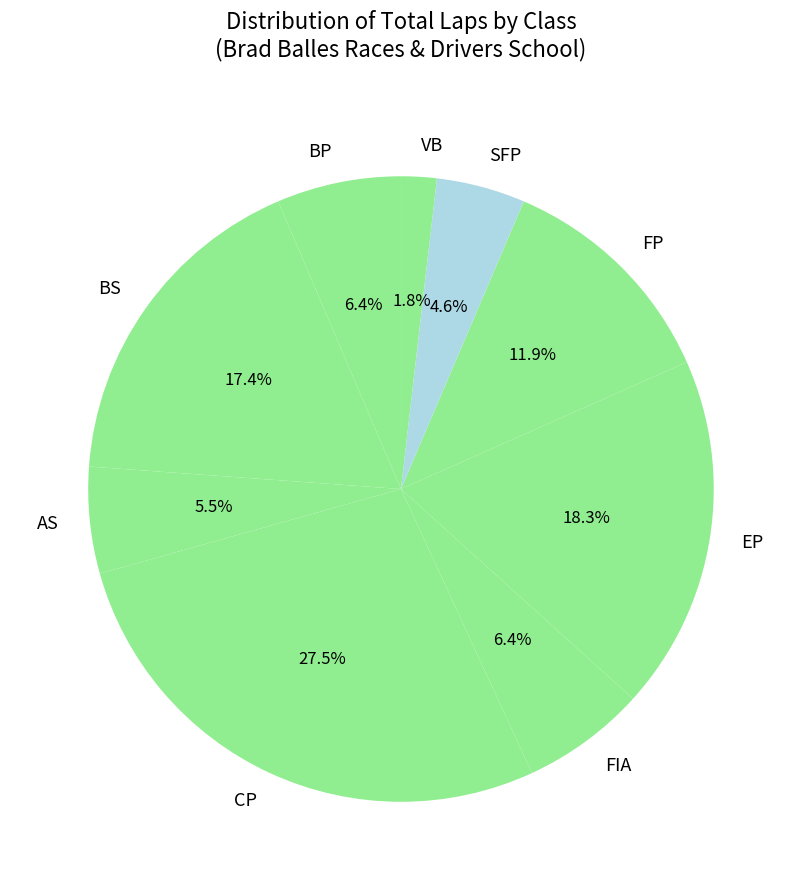

To the nearest percent, what is the difference between the largest and smallest slice percentages?

26%